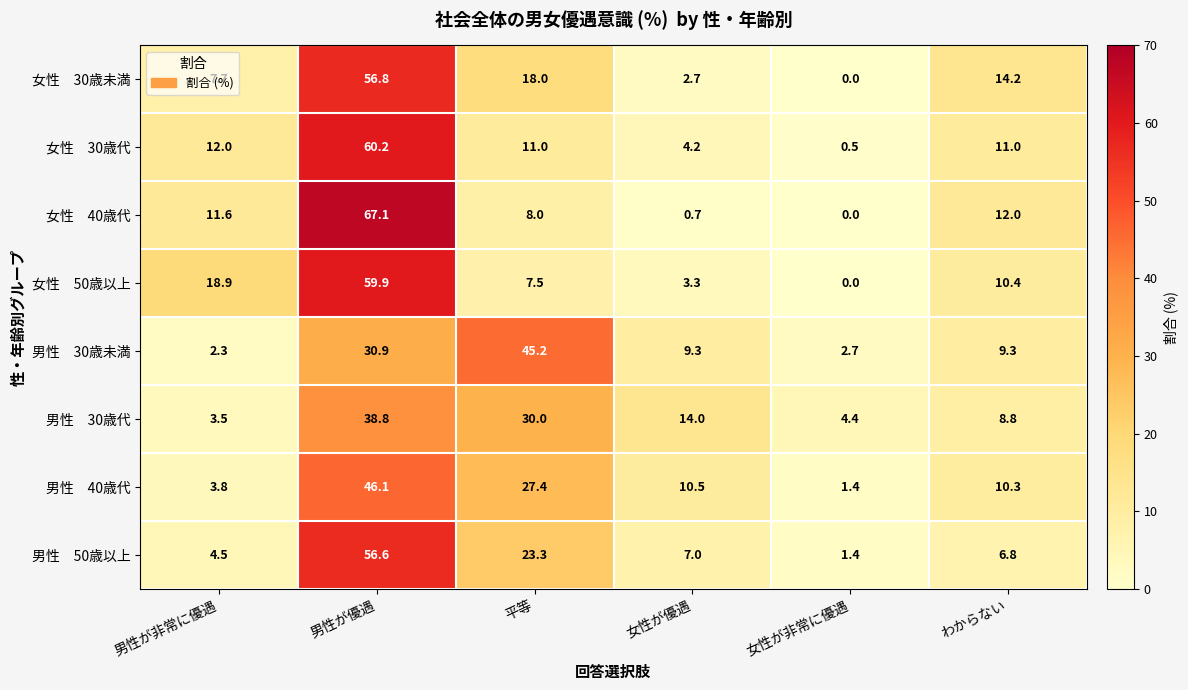

What is the spread (max minus min) of values at わからない?

7.4